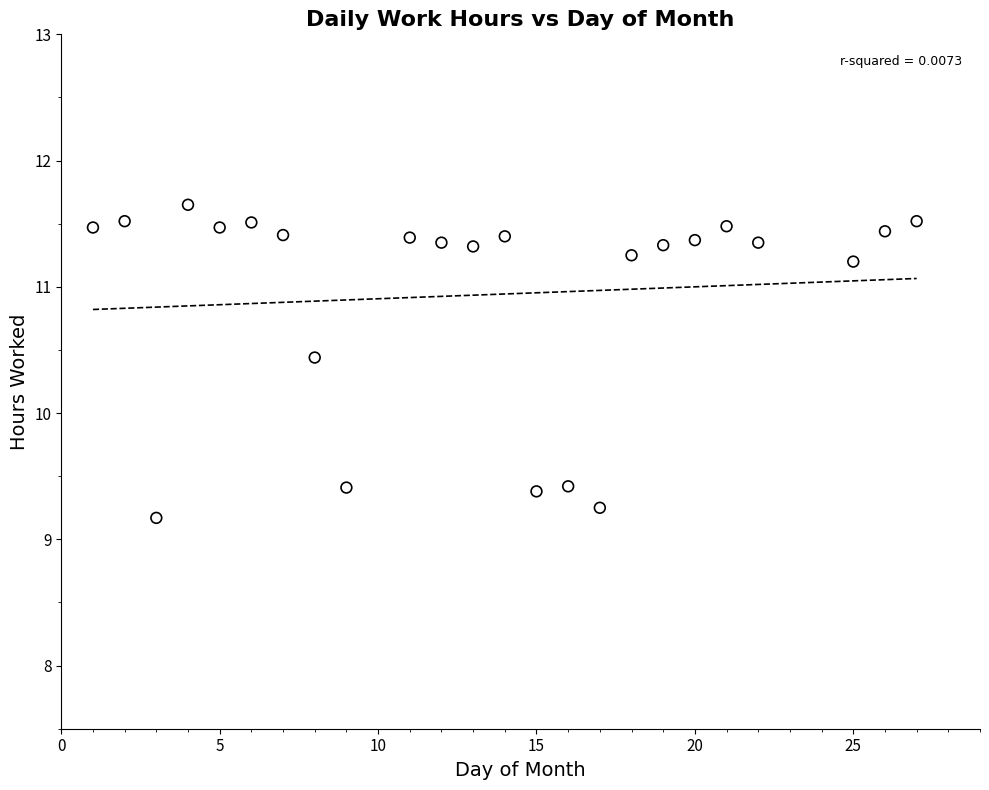

What Y value in the scatter plot is closest to 10?

10.4